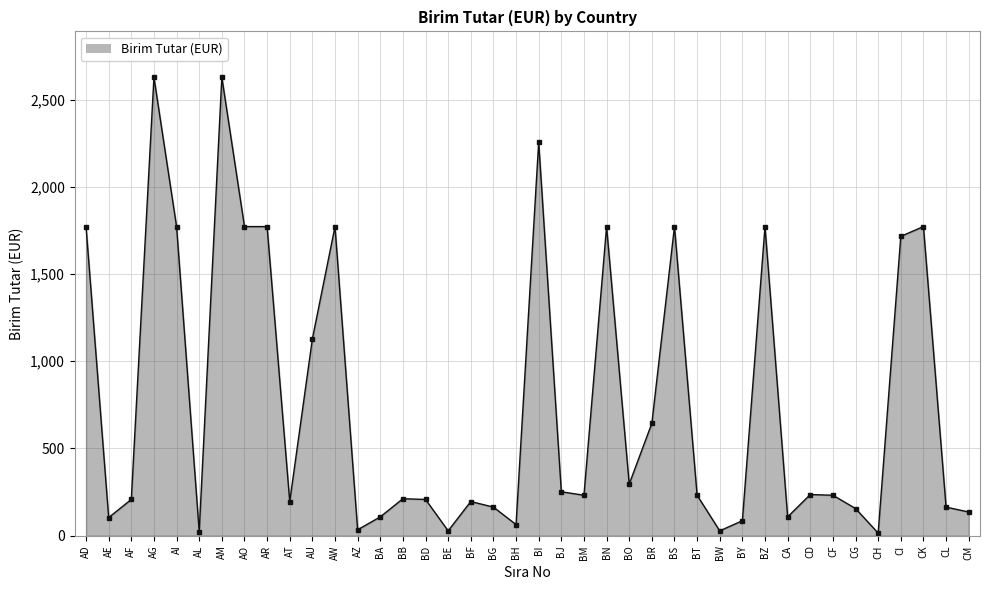

At which category does the data reach its first local peak?

AG